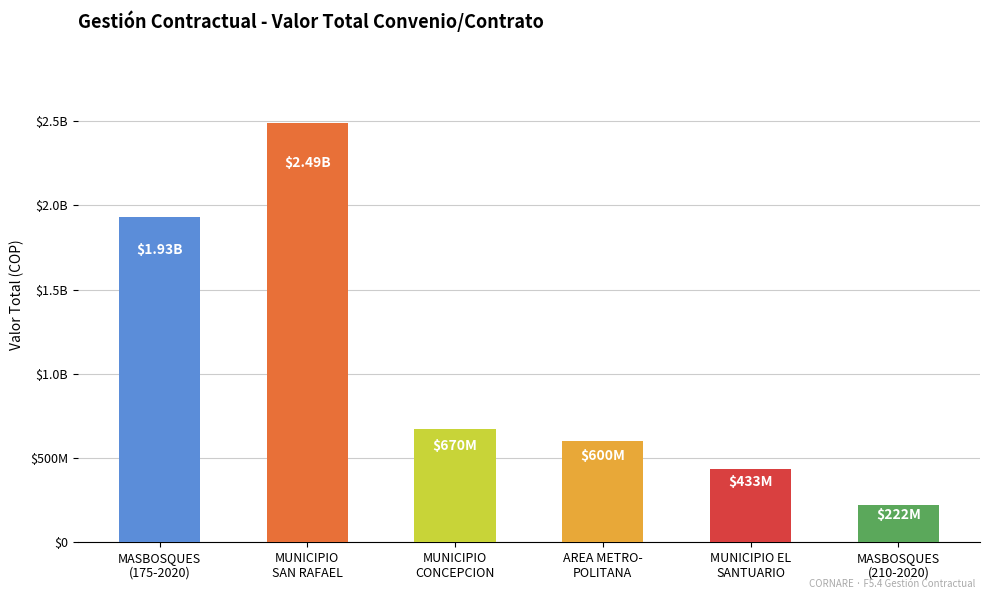

The chart shows a value of 978370708 at MUNICIPIO
CONCEPCION. True or false?

False